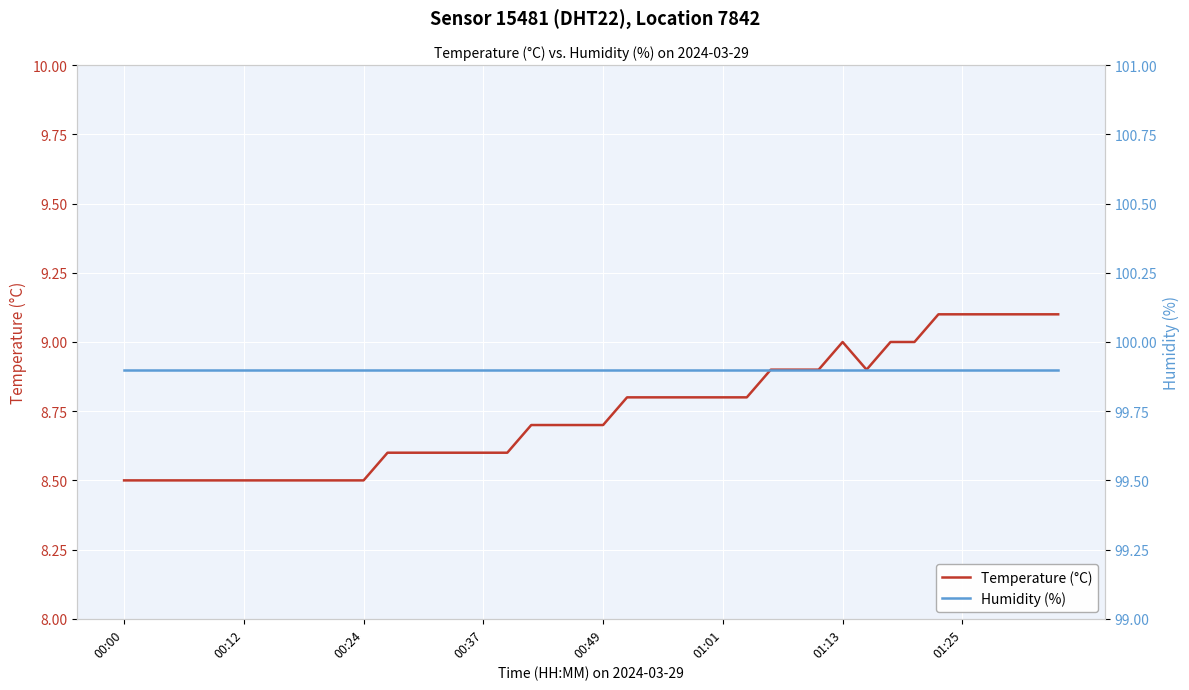

Is it true that Temperature (°C) equals 8.5 at 00:12?

True